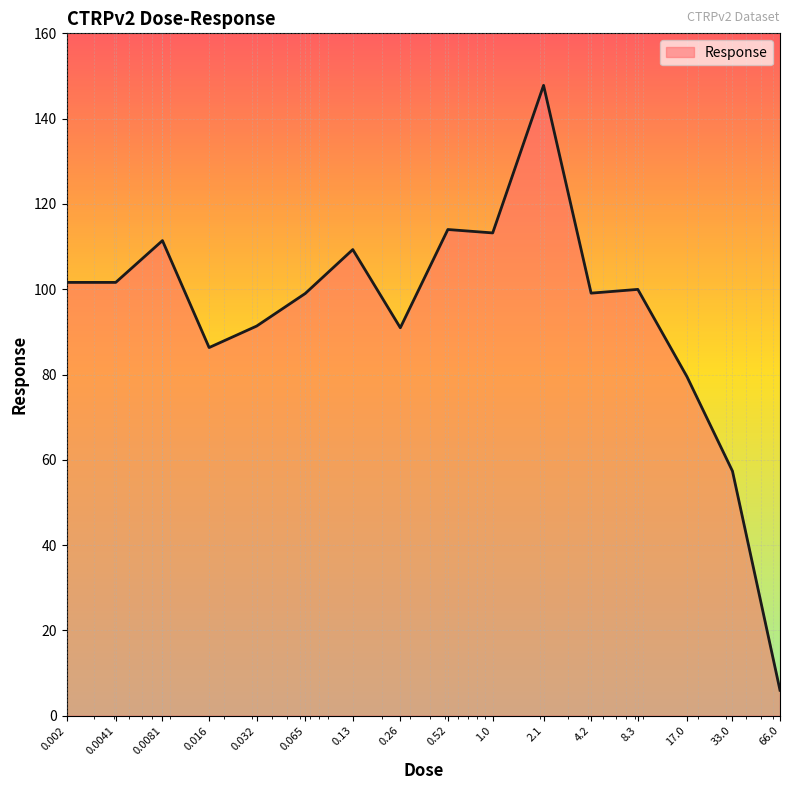

What is the minimum value shown in the chart?

6.0